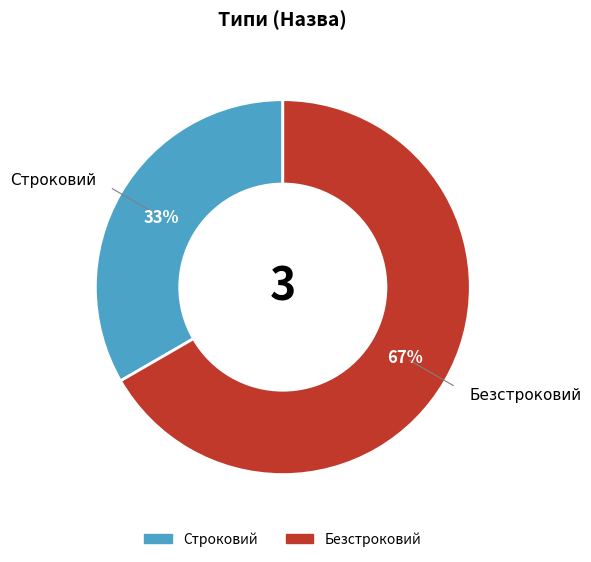

Does Строковий represent more than half of the total?

No